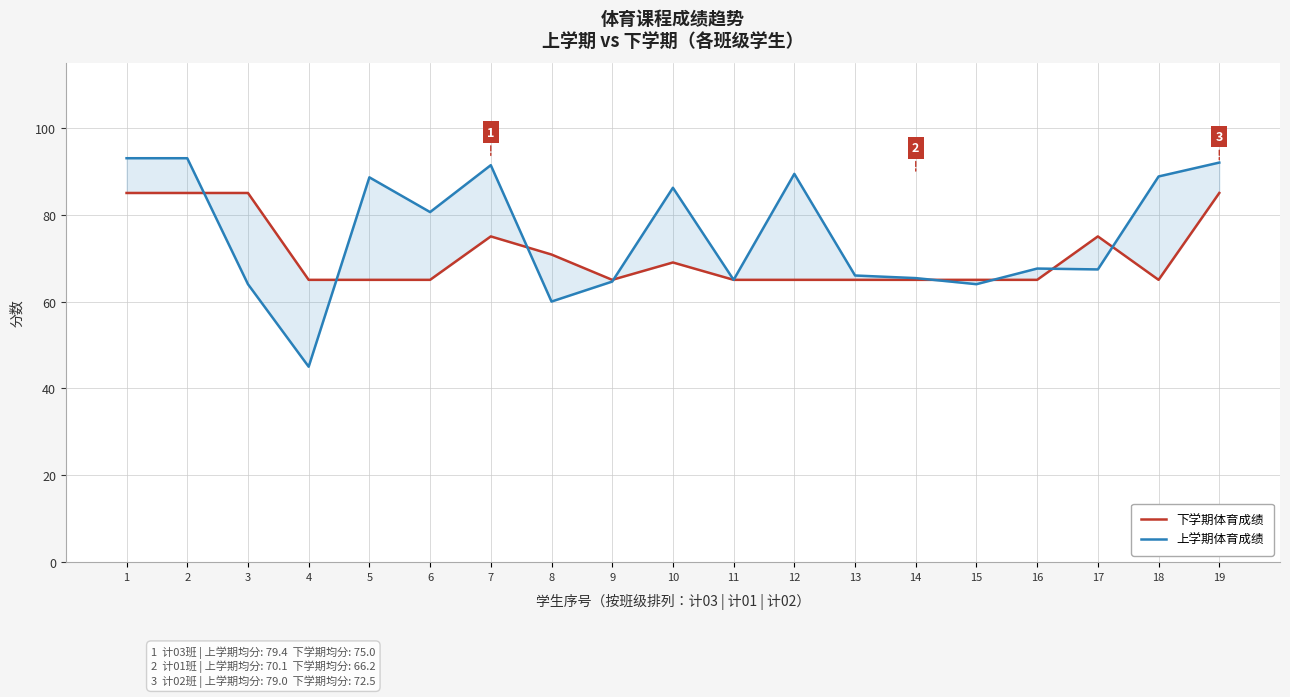

The value of 下学期体育成绩 at 6 is 101.0. True or false?

False